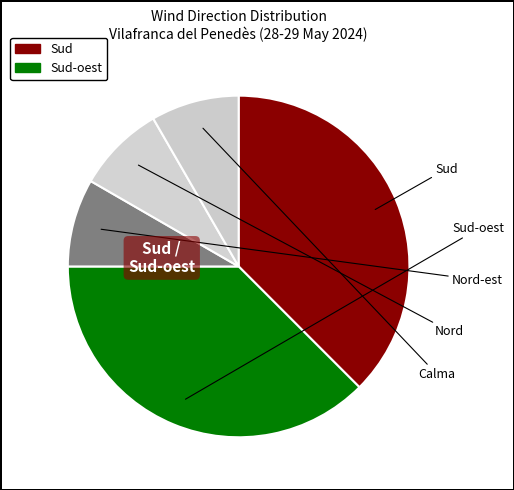

How many segments does this pie chart have?

5